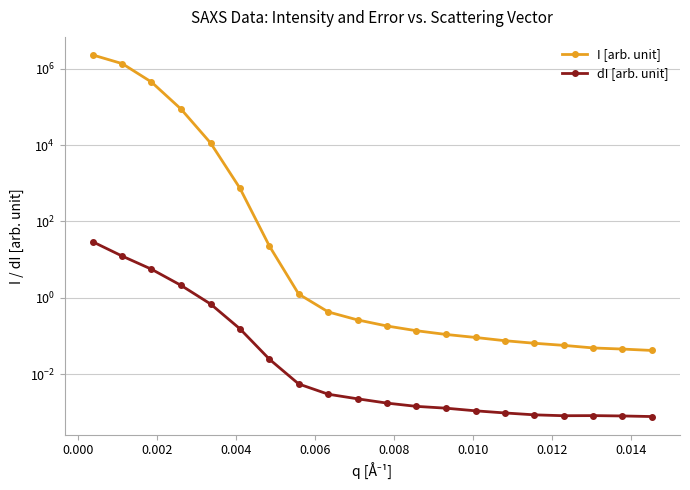

True or false: dI [arb. unit] and I [arb. unit] cross at least once.

False